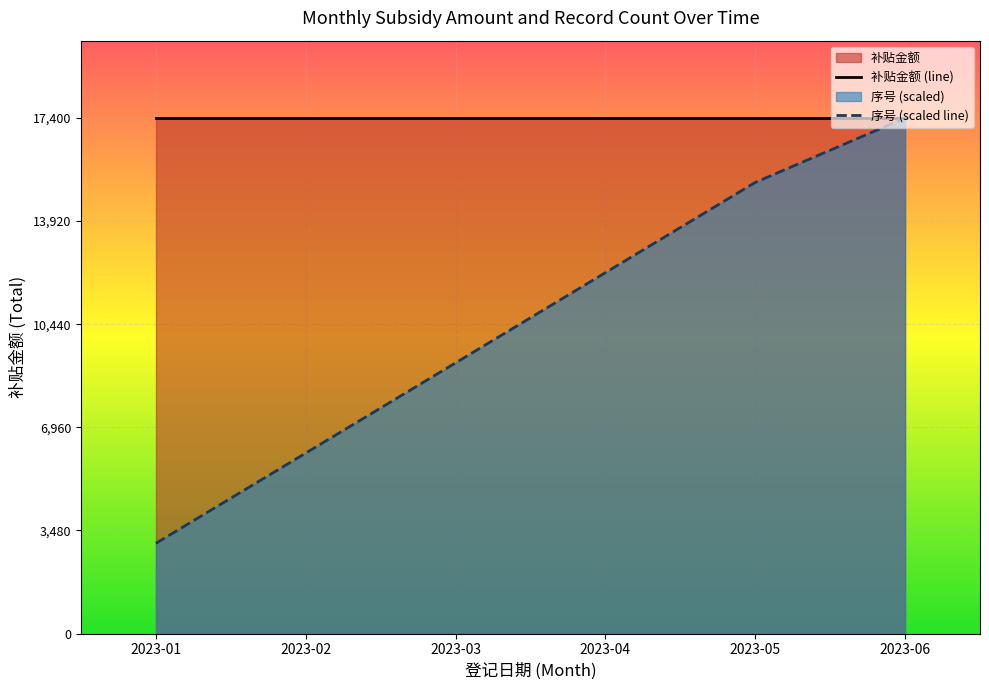

Does the chart display data point markers on the line(s)?

No